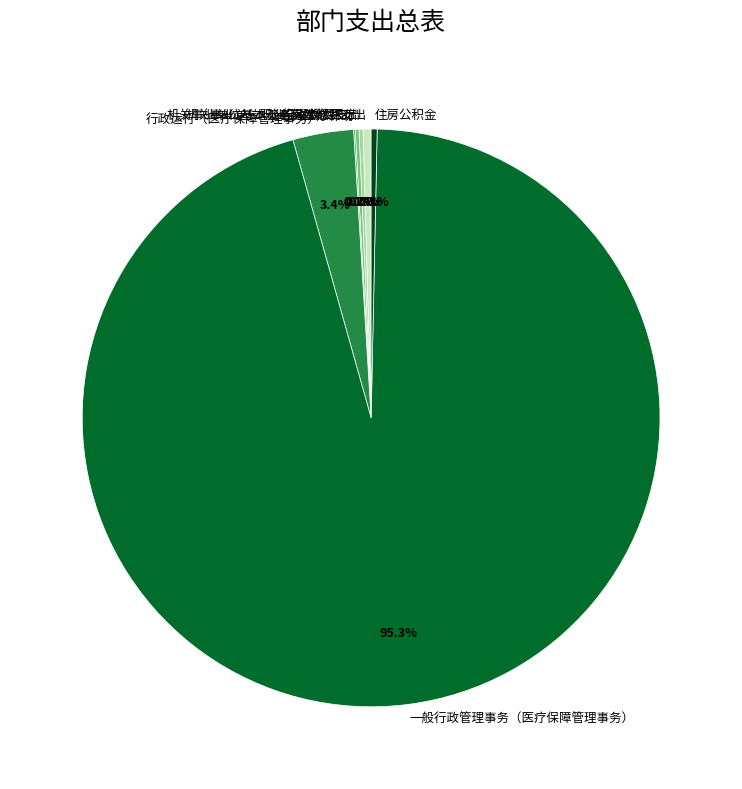

Between 一般行政管理事务（医疗保障管理事务） and 机关事业单位基本养老保险缴费支出, which is larger?

一般行政管理事务（医疗保障管理事务）